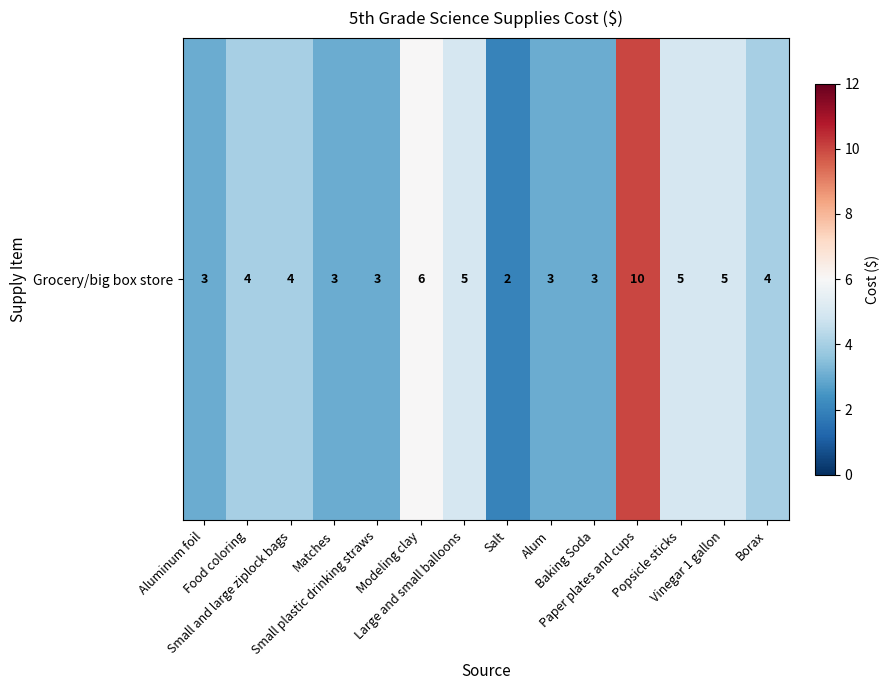

Rank the categories by value from highest to lowest.

Paper plates and cups, Modeling clay, Large and small balloons, Popsicle sticks, Vinegar 1 gallon, Food coloring, Small and large ziplock bags, Borax, Aluminum foil, Matches, Small plastic drinking straws, Alum, Baking Soda, Salt